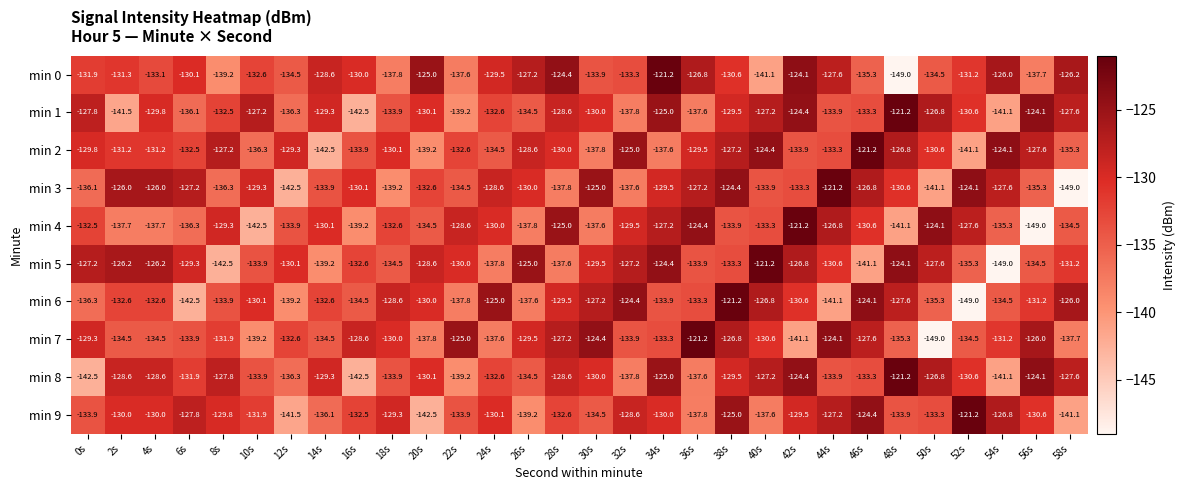

Between 18s and 56s, which series saw the biggest shift?

min 4